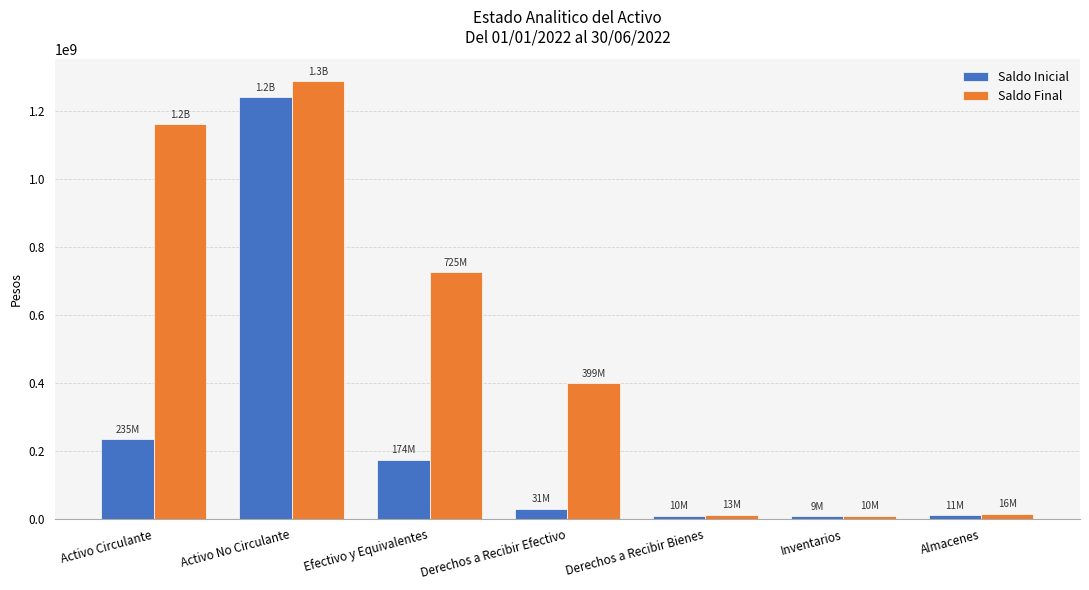

Which series has the largest range (max minus min)?

Saldo Final